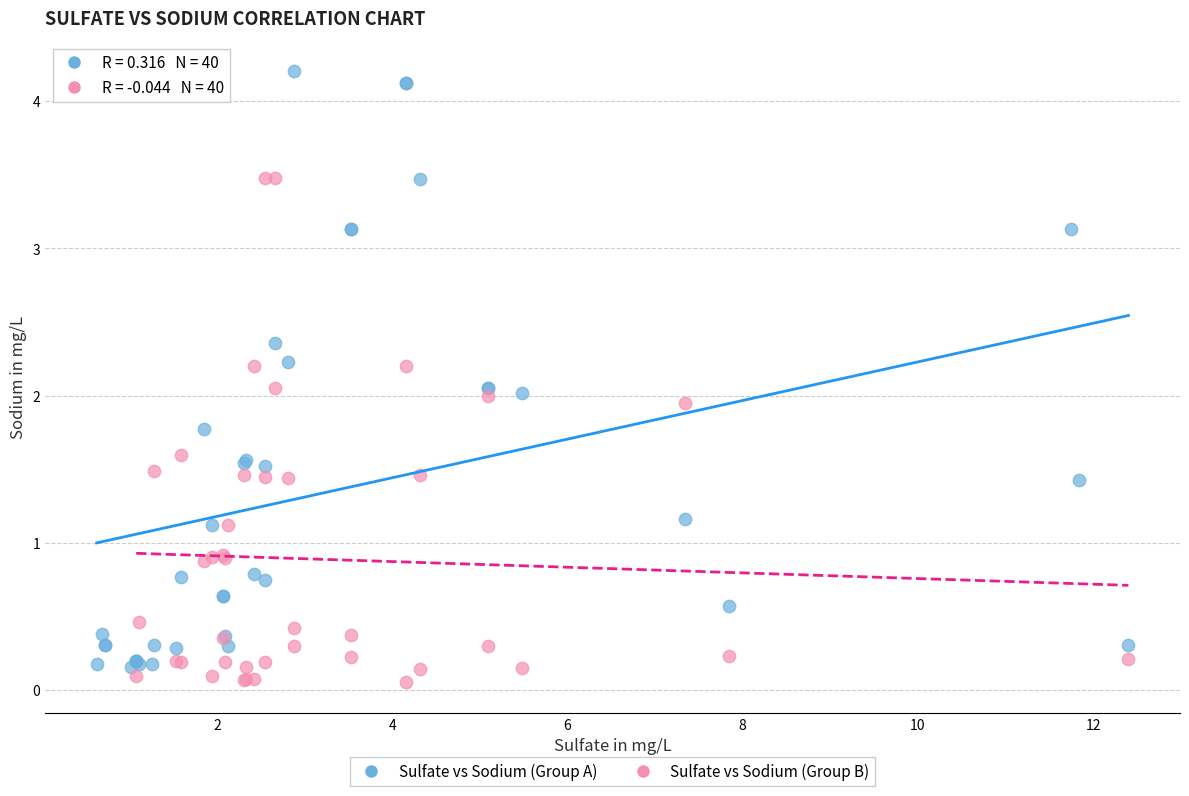

Which series contains the highest Y value?

Sulfate vs Sodium (Group A)